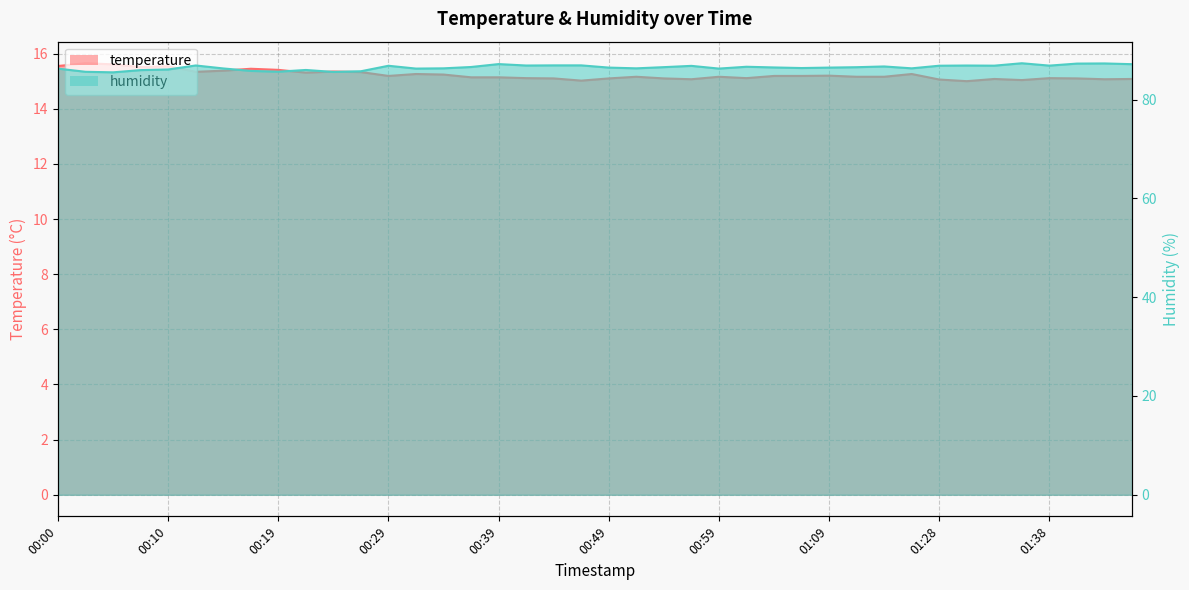

Reading left to right, what are all the values shown in this chart?

temperature: 15.6	15.7	15.6	15.5	15.5	15.3	15.4	15.4	15.4	15.3	15.3	15.3	15.2	15.3	15.2	15.1	15.1	15.1	15.1	15.0	15.1	15.2	15.1	15.1	15.2	15.1	15.2	15.2	15.2	15.2	15.2	15.3	15.1	15.0	15.1	15.0	15.1	15.1	15.1	15.1
humidity: 86.3	85.6	85.5	86.0	86.1	86.9	86.3	85.8	85.6	86.0	85.6	85.7	86.8	86.3	86.3	86.6	87.2	86.9	86.9	86.9	86.5	86.3	86.6	86.8	86.3	86.6	86.5	86.4	86.5	86.5	86.7	86.3	86.8	86.9	86.9	87.3	86.9	87.3	87.3	87.2